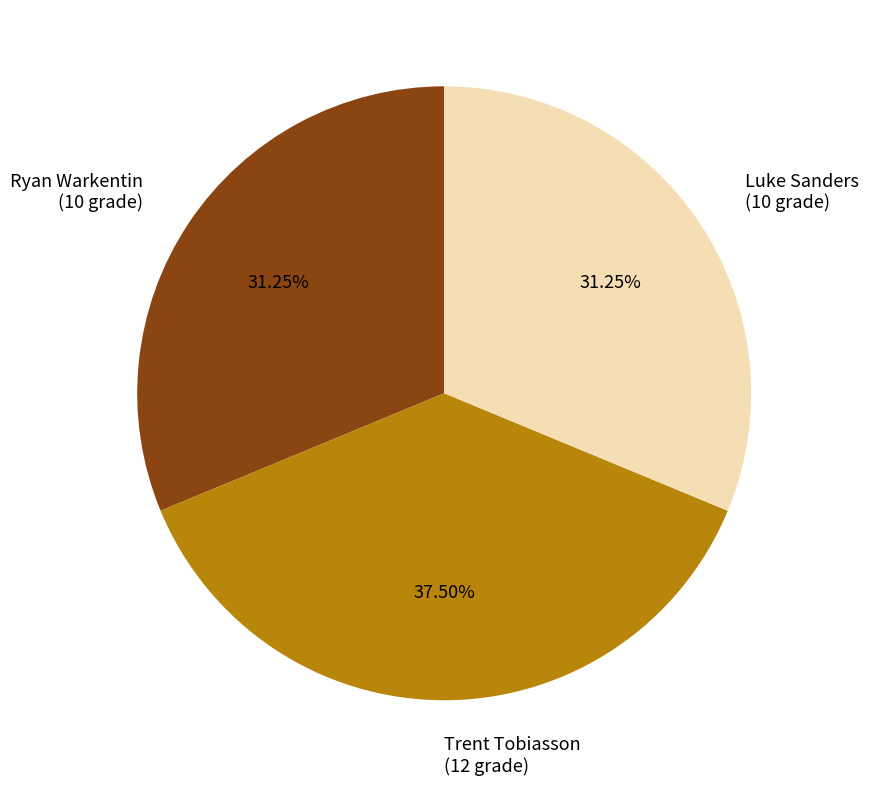

What is the total percentage of Luke Sanders and Ryan Warkentin?

62.5%